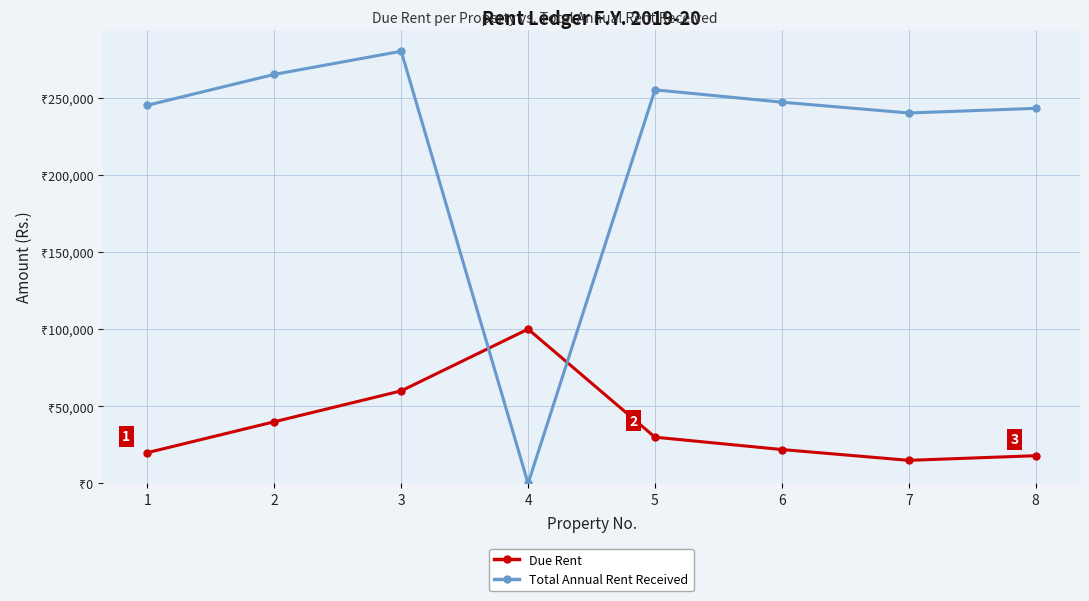

Is this an area chart (filled region under the line)?

No